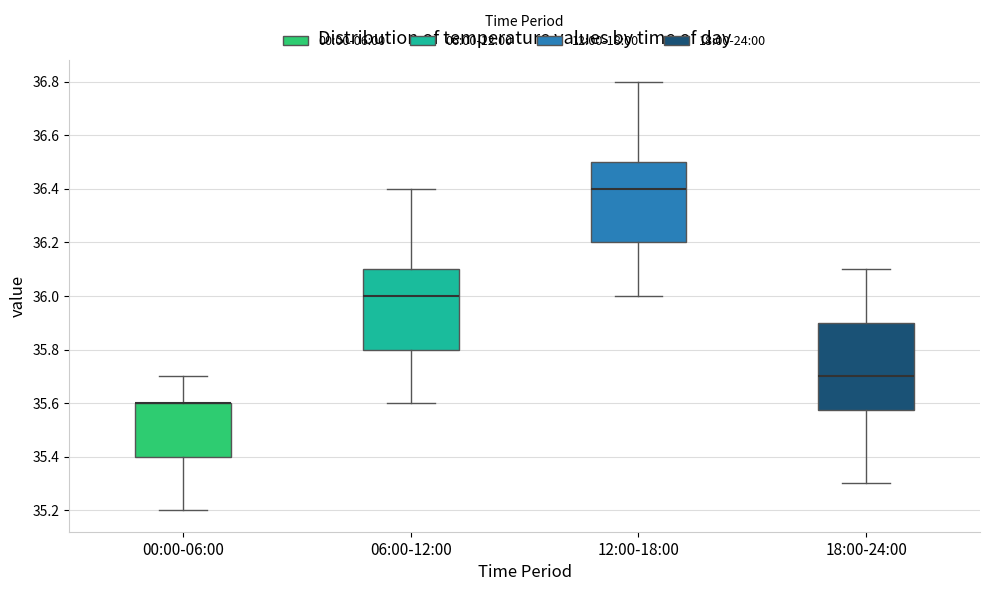

Where does the median line of the box for 18:00-24:00 sit on the y-axis? The values are not printed on the chart, so give them approximately, as read against the axis.

35.70